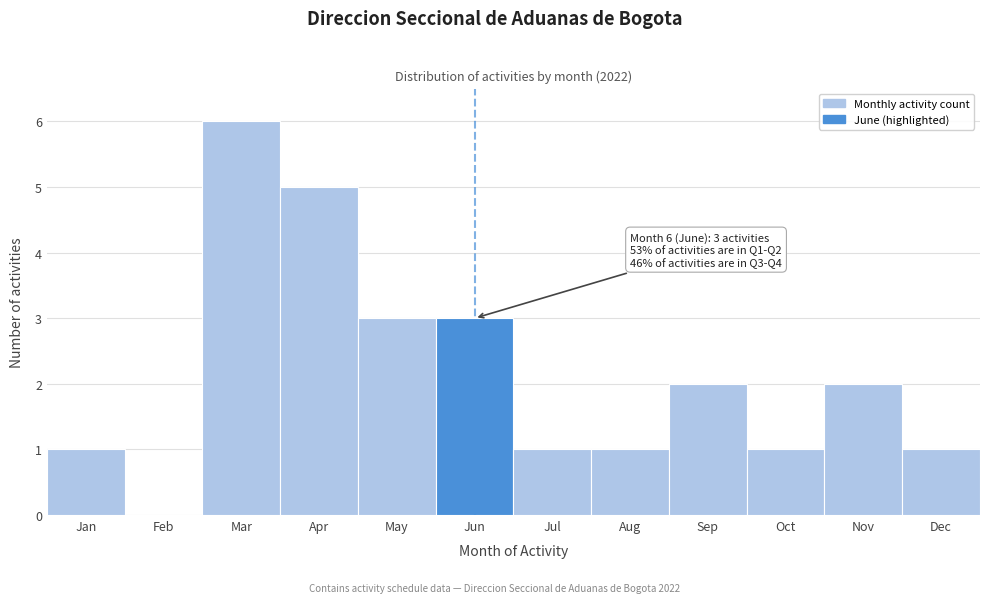

Reading left to right, transcribe all the data shown in this chart.

Jan=1	Feb=0	Mar=6	Apr=5	May=3	Jun=3	Jul=1	Aug=1	Sep=2	Oct=1	Nov=2	Dec=1